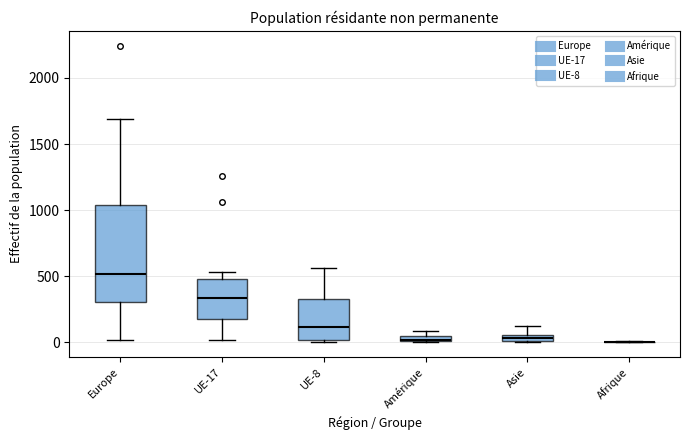

Where does the lower whisker of the box for Europe end on the y-axis? The values are not printed on the chart, so give them approximately, as read against the axis.

0